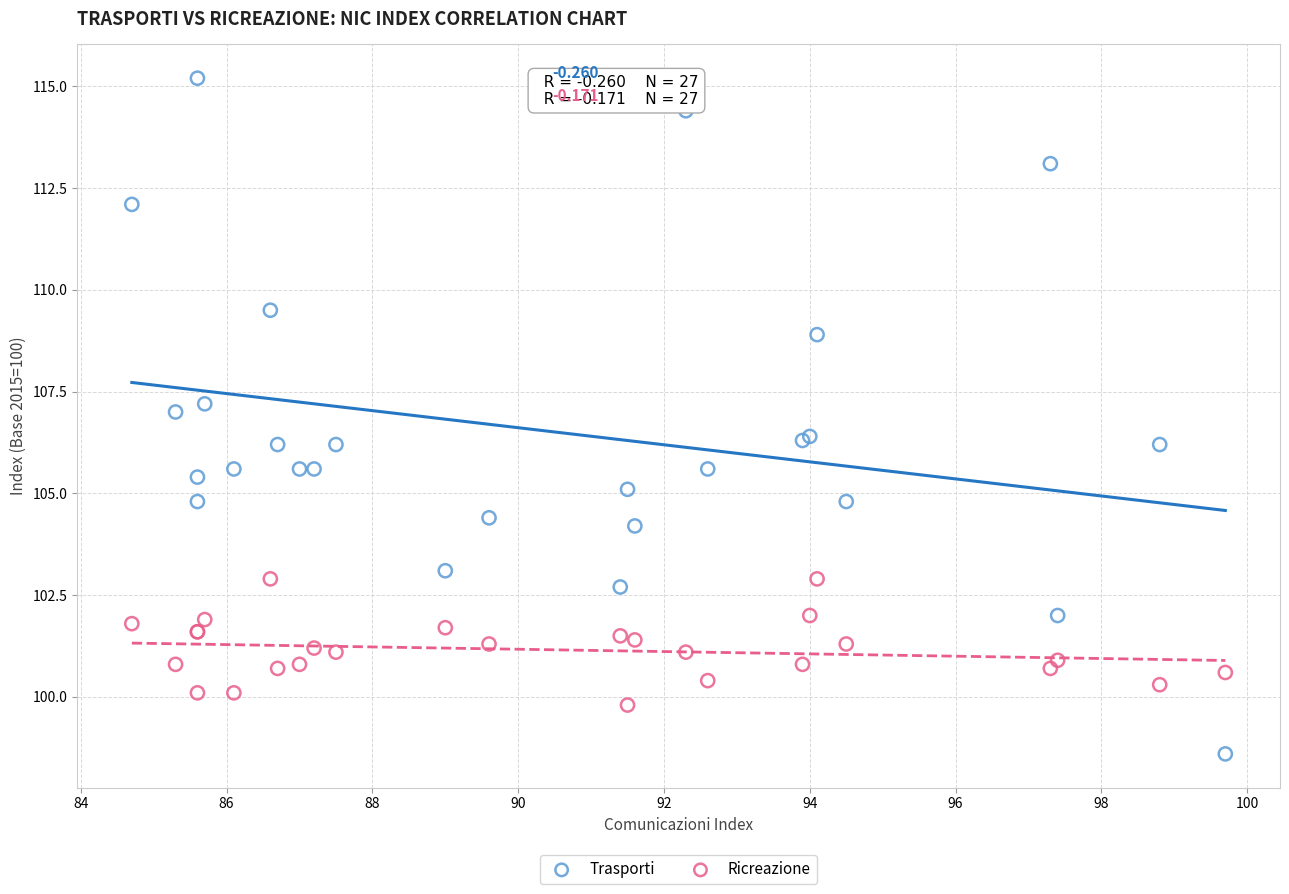

Which series has the widest spread of Y values?

Trasporti